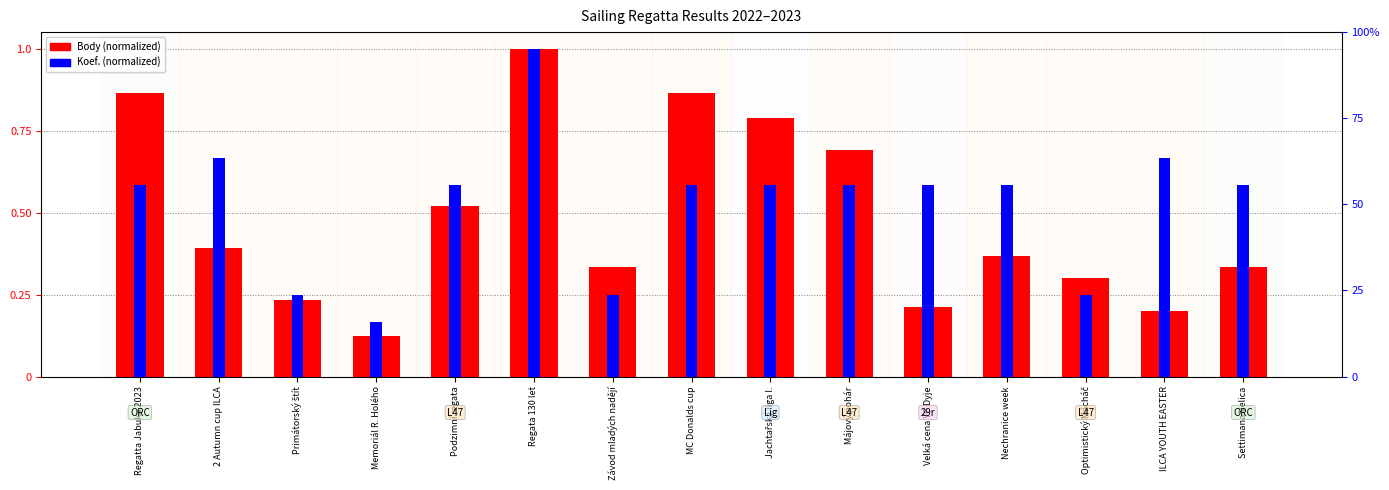

What is the difference between the Body (normalized) values at Optimistický Mácháč and Velká cena YC Dyje?

0.1